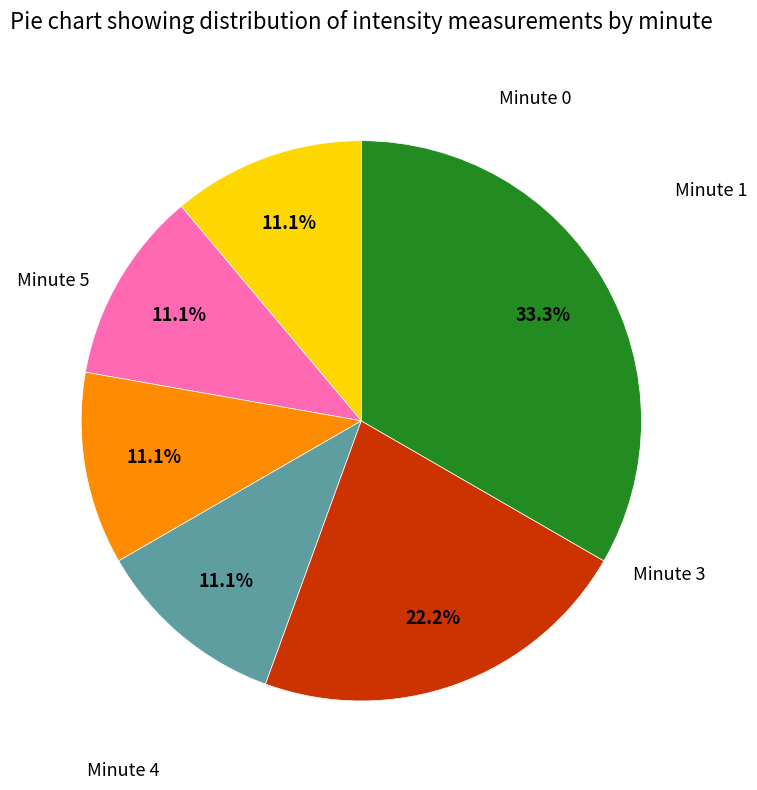

Is there any slice that represents more than half of the pie?

No